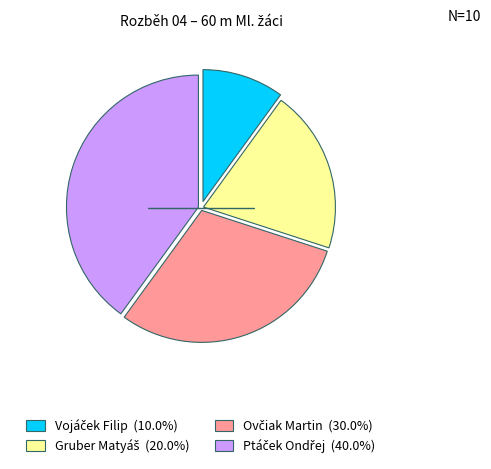

Is there any slice that represents more than half of the pie?

No